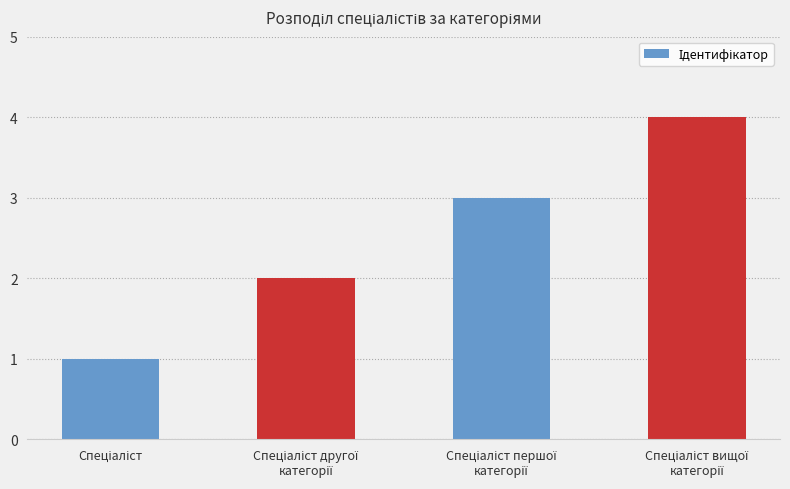

What is the difference between the maximum and minimum values?

3